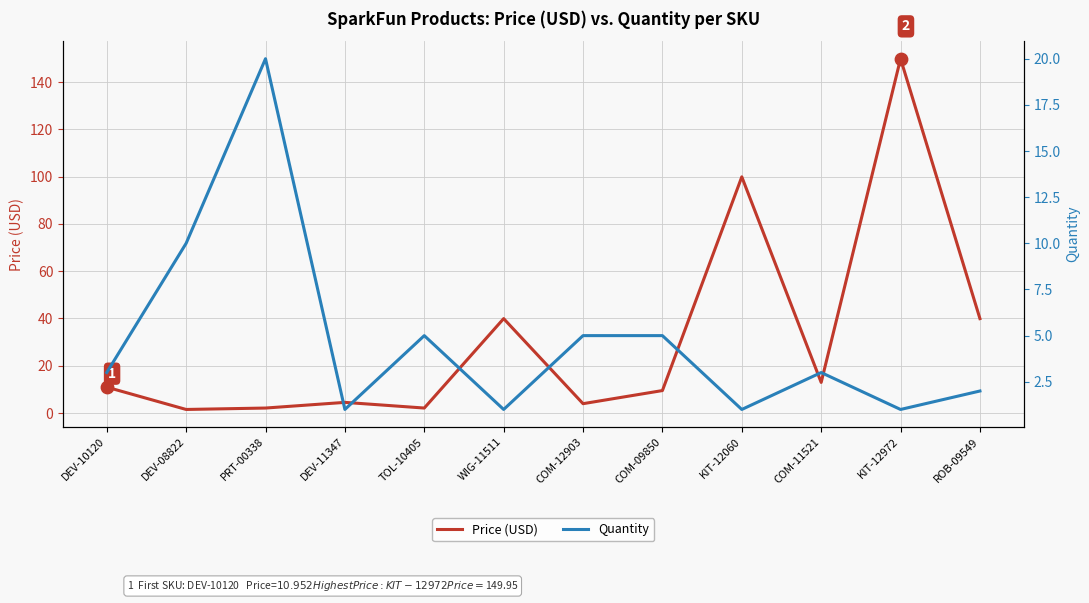

What is the total value across all series at KIT-12060?

101.0